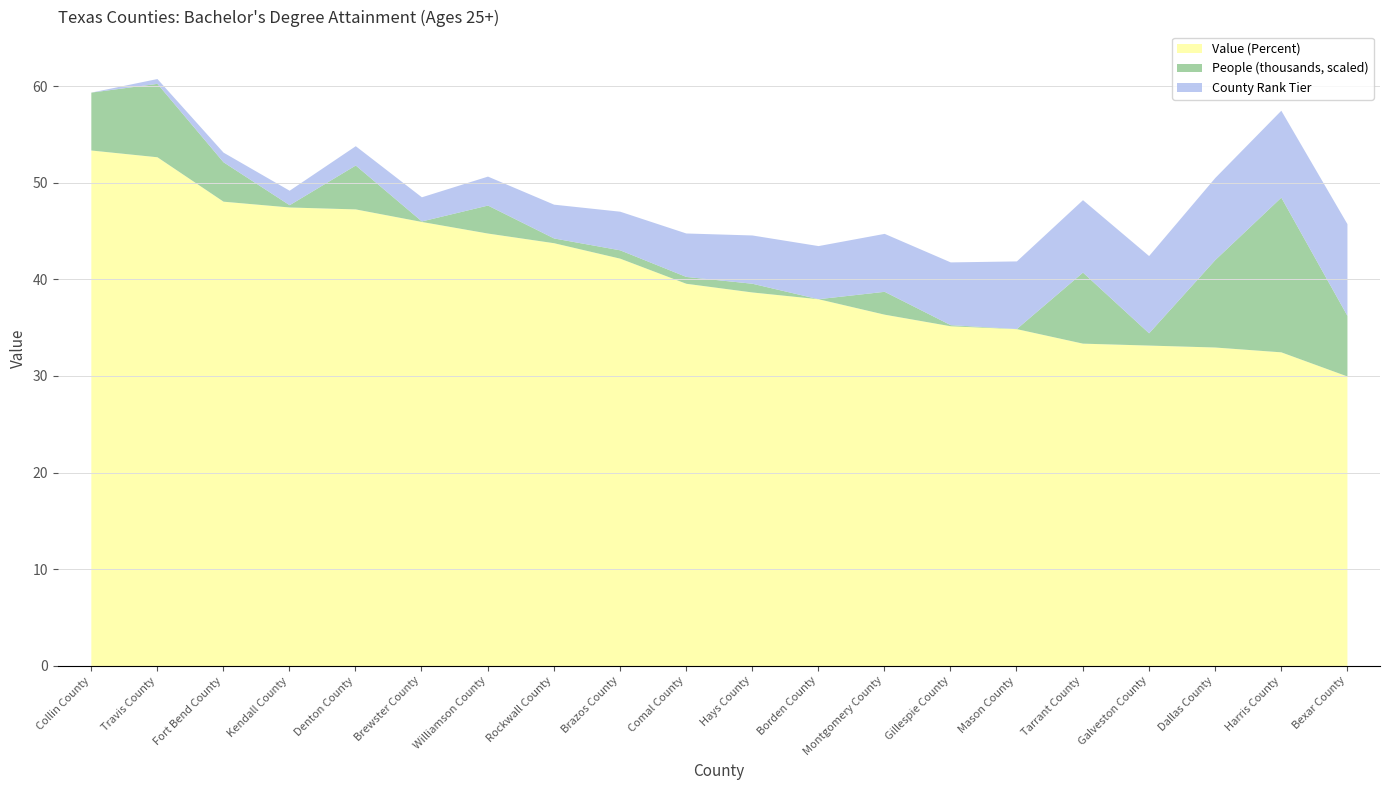

Which category has the lowest value in the Value (Percent) series?

Bexar County